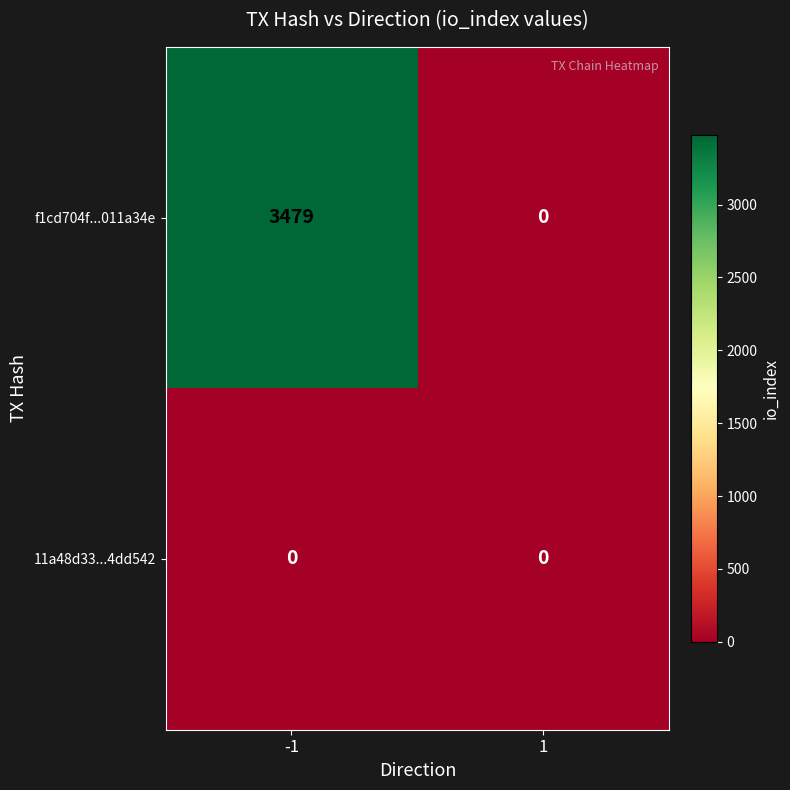

List the series in order of their overall mean, highest first.

f1cd704f...011a34e, 11a48d33...4dd542